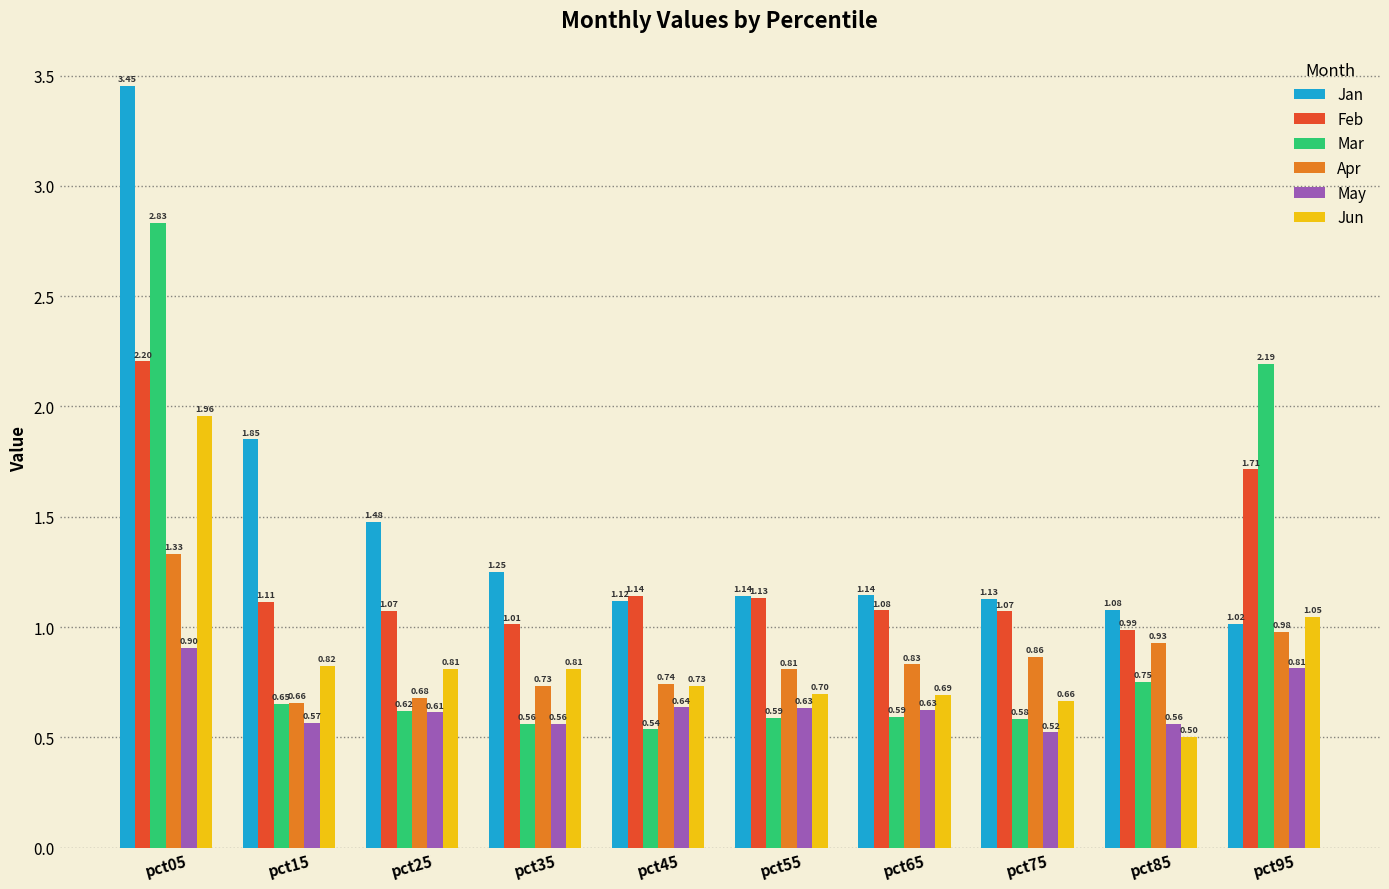

List the series in order of their peak value, lowest first.

May, Apr, Jun, Feb, Mar, Jan